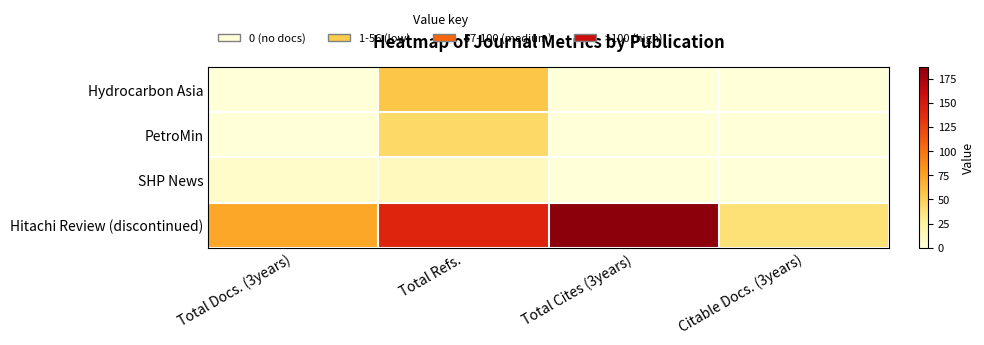

Which has a higher value, Citable Docs. (3years) or Total Refs.?

Total Refs.